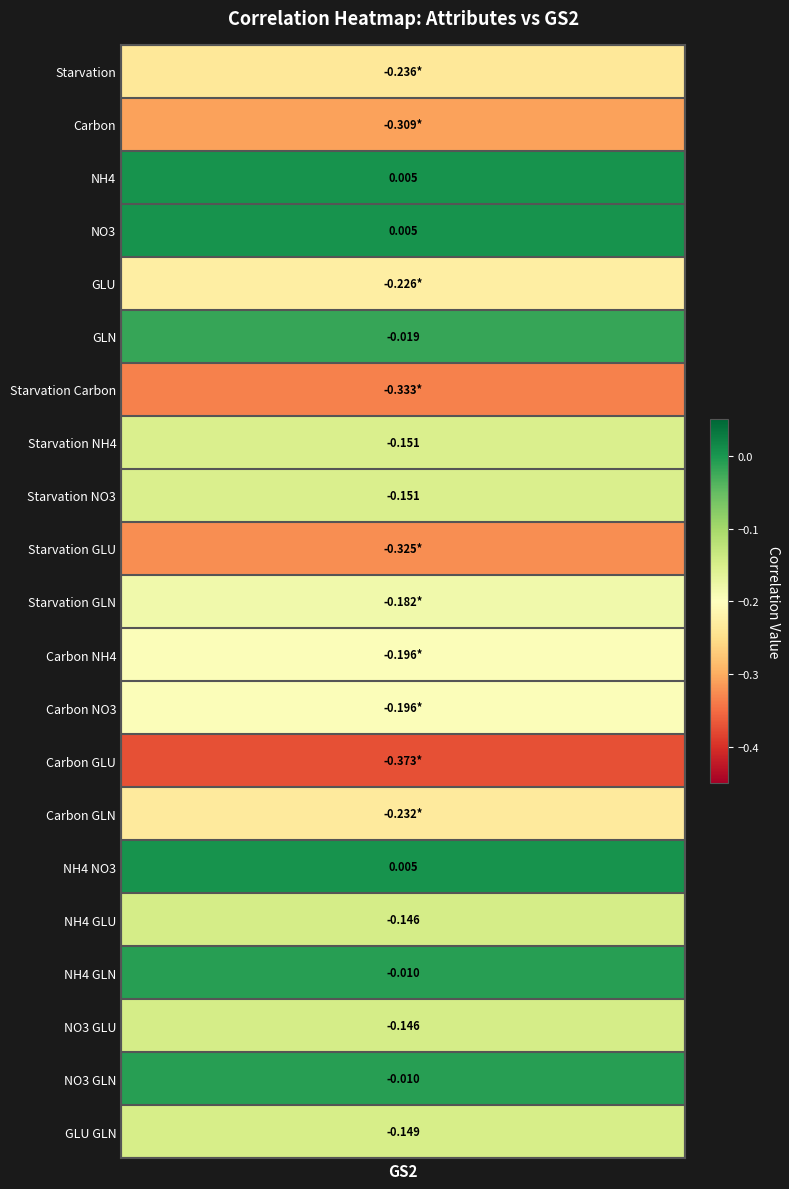

List the labels in order of value, smallest first.

Carbon GLU, Starvation Carbon, Starvation GLU, Carbon, Starvation, Carbon GLN, GLU, Carbon NH4, Carbon NO3, Starvation GLN, Starvation NH4, Starvation NO3, GLU GLN, NH4 GLU, NO3 GLU, GLN, NH4 GLN, NO3 GLN, NH4, NO3, NH4 NO3